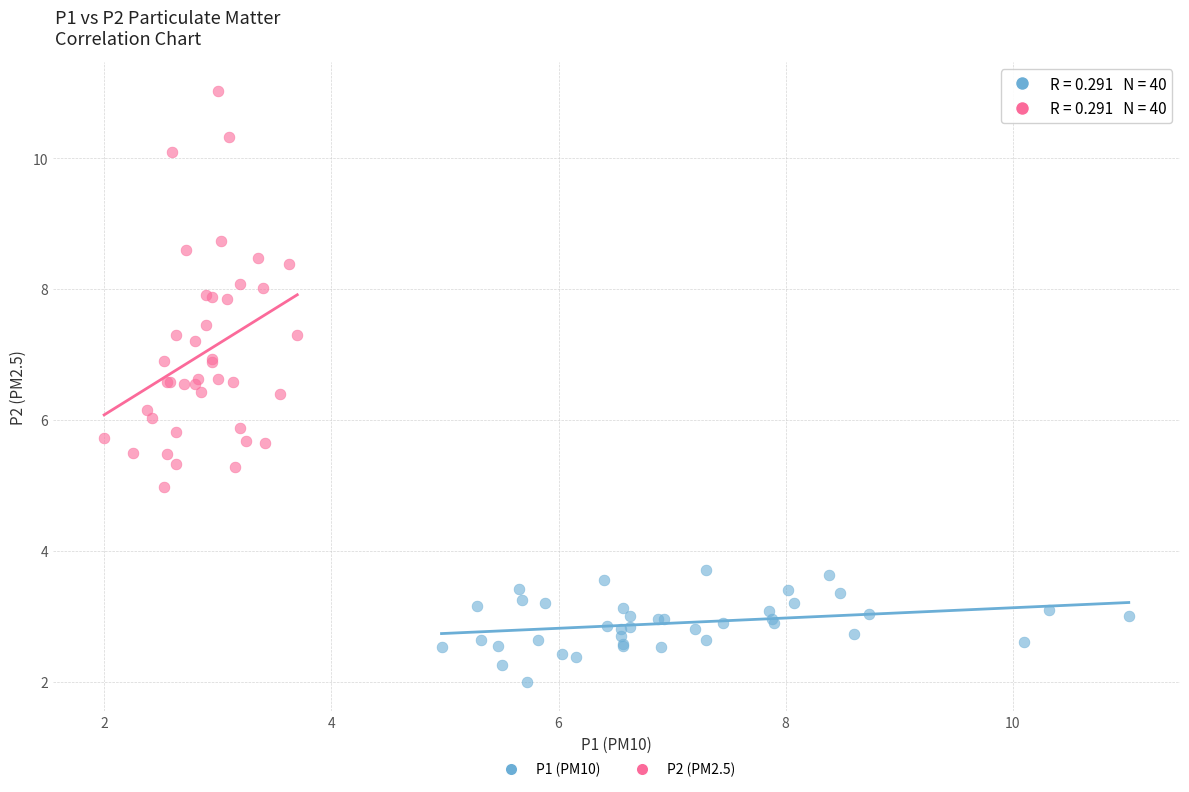

Which series has the largest Y range (max minus min)?

P2 (PM2.5)